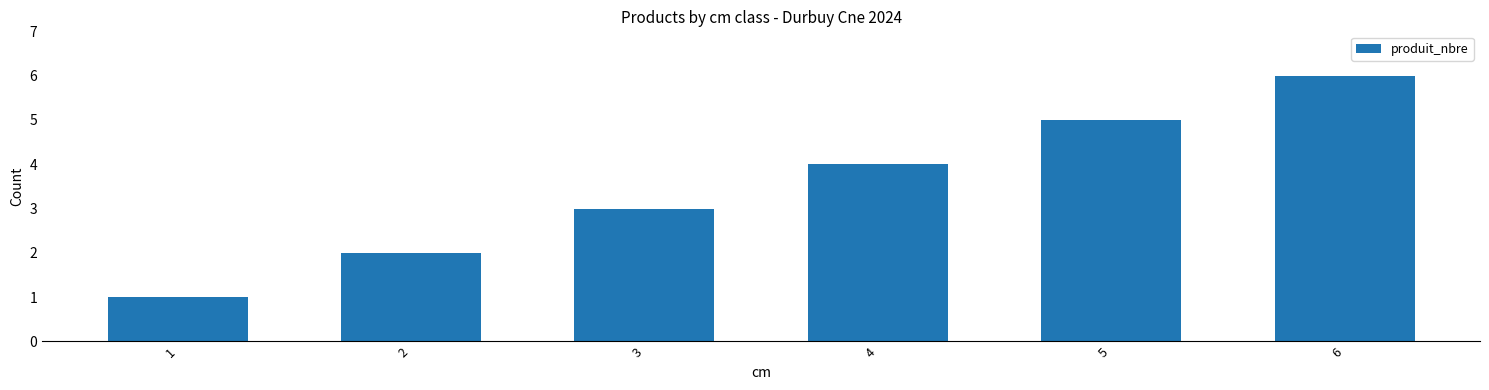

What is the difference between the values at 6 and 4?

2